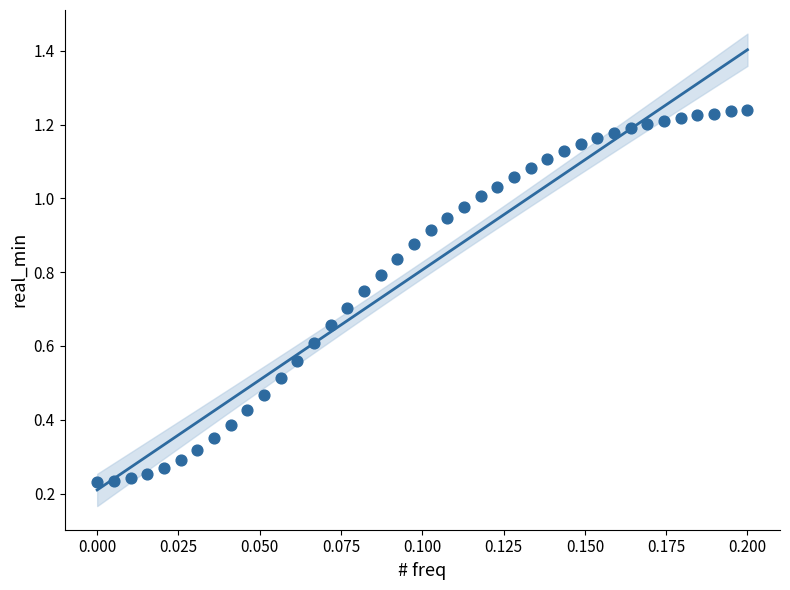

Count the number of points in this scatter plot.

40